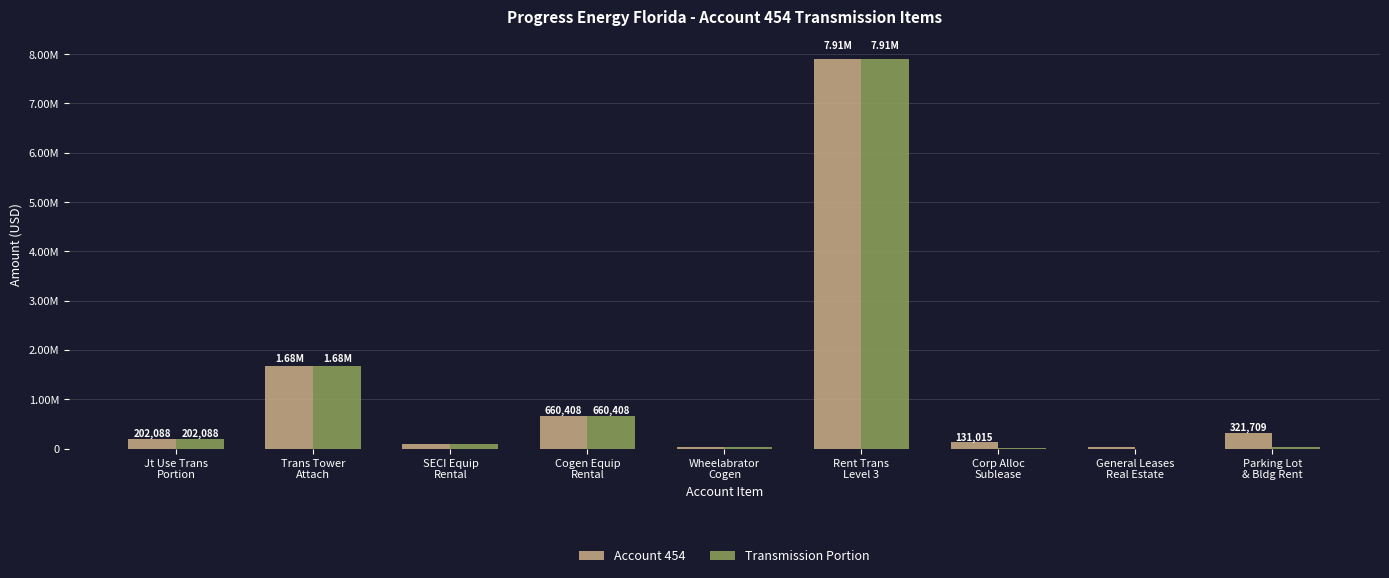

What are all the series names shown in the legend?

Account 454, Transmission Portion